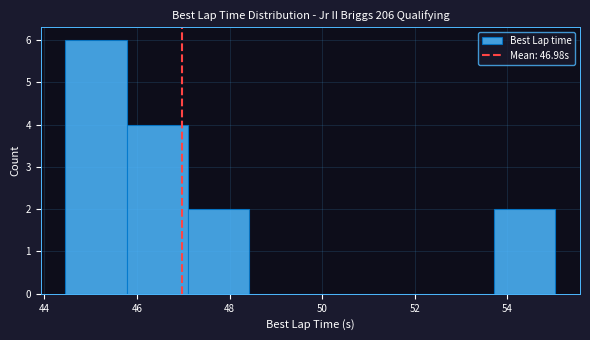

Reading left to right, list every bar in this chart as the range it spans on the x-axis followed by its height. Neither the bar edges nor the heights are printed on the chart, so give them approximately, as read against the axes.

44.4 to 45.8: 6
45.8 to 47.0: 4
47.0 to 48.4: 2
48.4 to 49.8: 0
49.8 to 51.0: 0
51.0 to 52.4: 0
52.4 to 53.8: 0
53.8 to 55.0: 2